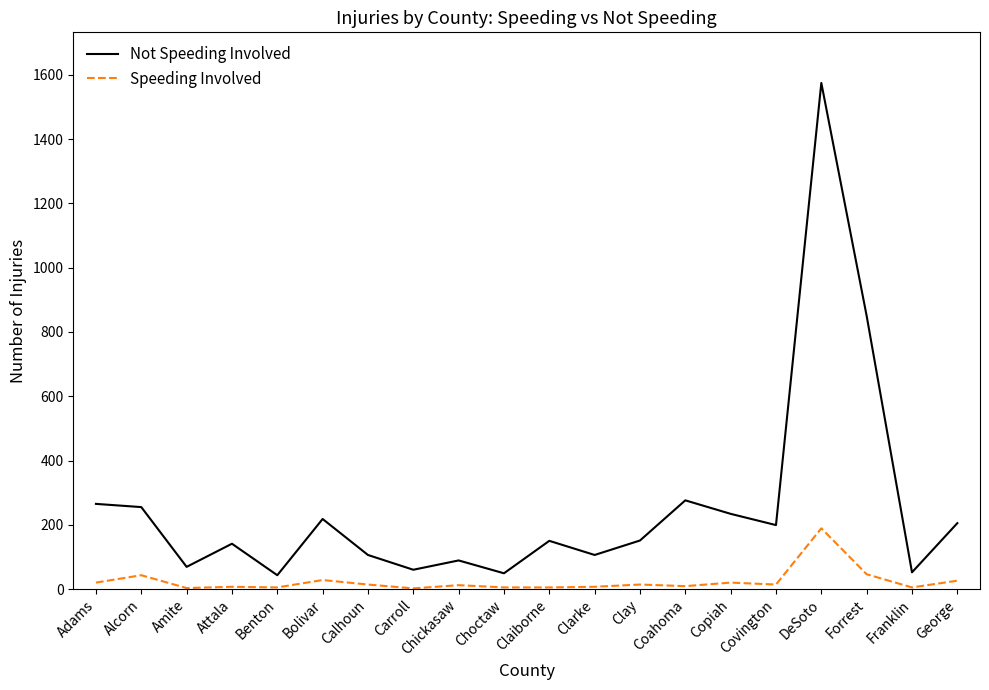

What is the approximate value of Not Speeding Involved at Calhoun, to the nearest 10?

110